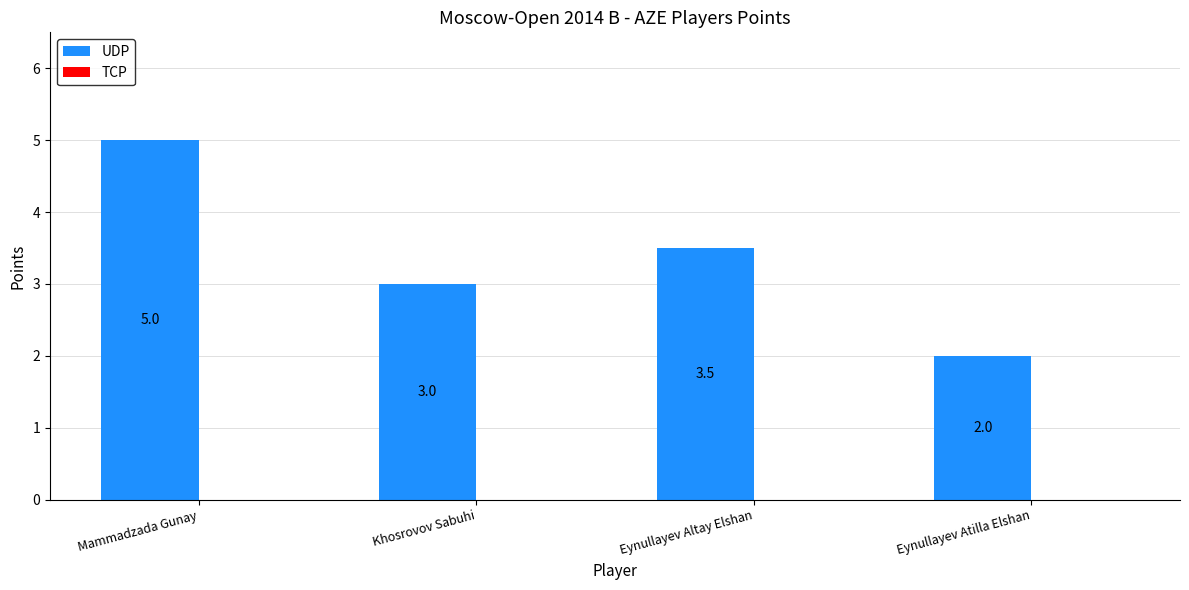

Rank the categories by value from highest to lowest.

Mammadzada Gunay, Eynullayev Altay Elshan, Khosrovov Sabuhi, Eynullayev Atilla Elshan